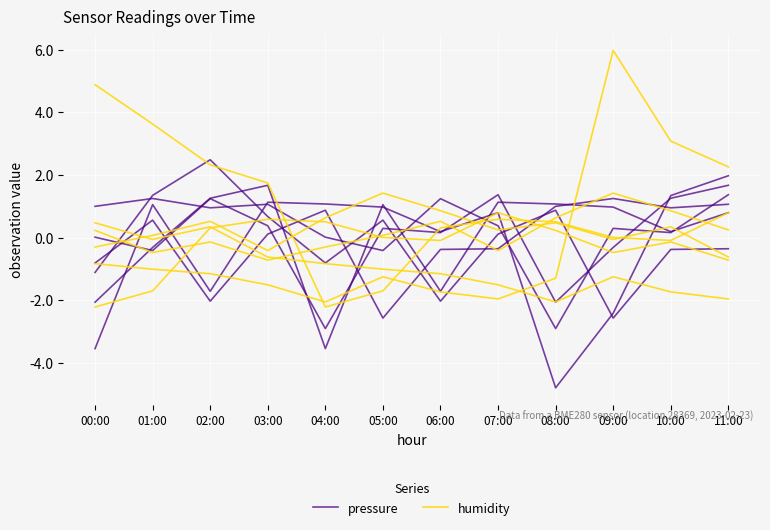

Reading left to right, transcribe all the data shown in this chart.

pressure: 00:00=-0.8	01:00=0.6	02:00=-2.0	03:00=0.1	04:00=0.9	05:00=-2.6	06:00=-0.4	07:00=-0.4	08:00=1.0	09:00=1.2	10:00=0.9	11:00=1.1
humidity: 00:00=-2.2	01:00=-1.7	02:00=0.3	03:00=0.6	04:00=0.5	05:00=0.0	06:00=-0.1	07:00=0.8	08:00=0.2	09:00=-0.5	10:00=-0.1	11:00=-0.7